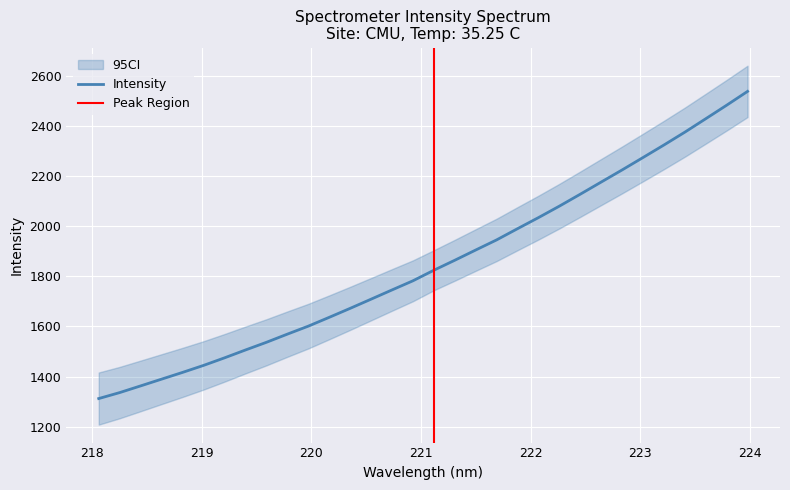

Rank the categories by value from lowest to highest.

218.0596, 218.2508, 218.442, 218.6332, 218.8244, 219.0156, 219.2067, 219.3979, 219.589, 219.7801, 219.9712, 220.1623, 220.3533, 220.5444, 220.7354, 220.9264, 221.1174, 221.3083, 221.4993, 221.6902, 221.8812, 222.0721, 222.263, 222.4538, 222.6447, 222.8355, 223.0264, 223.2172, 223.408, 223.5987, 223.7895, 223.9802